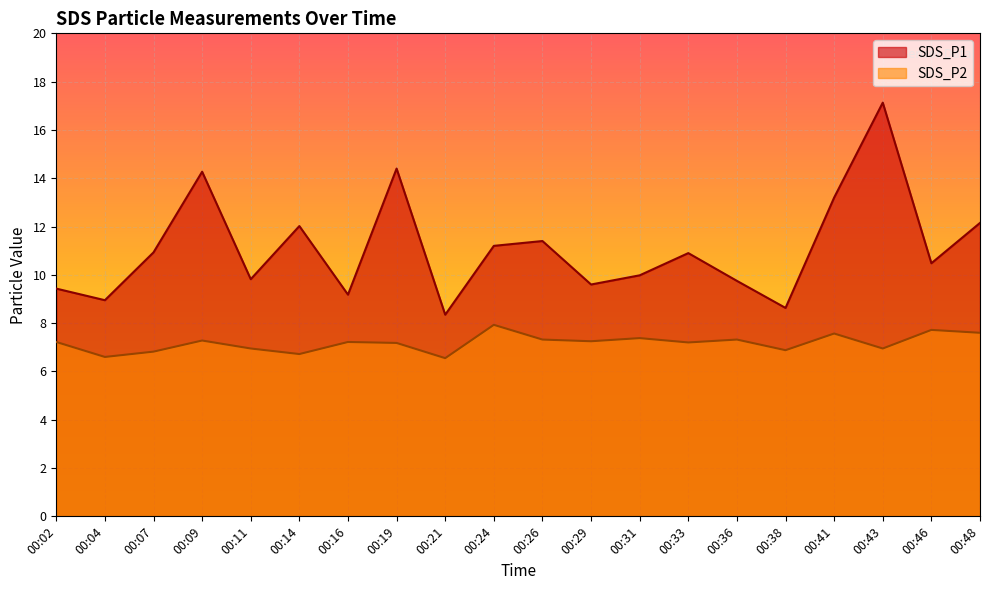

What is the difference between the maximum and minimum values in the SDS_P1 series?

8.8